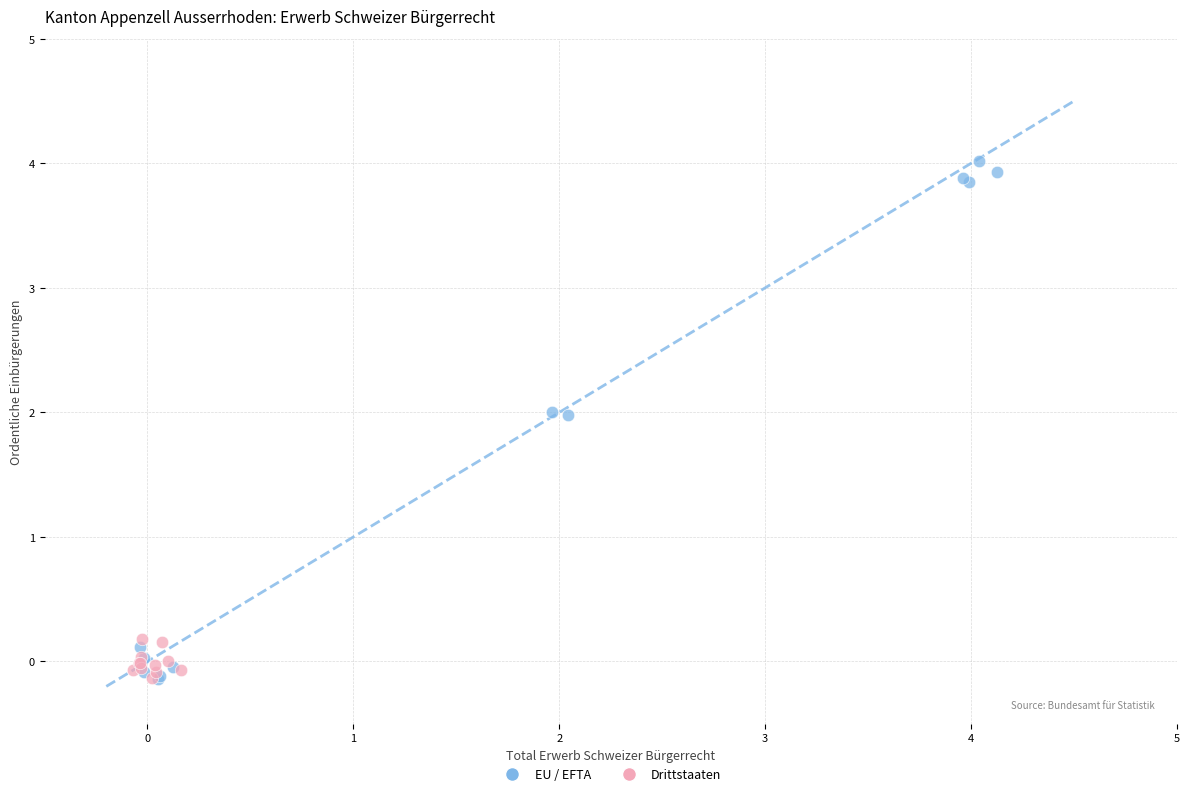

Which series has the largest Y range (max minus min)?

EU / EFTA